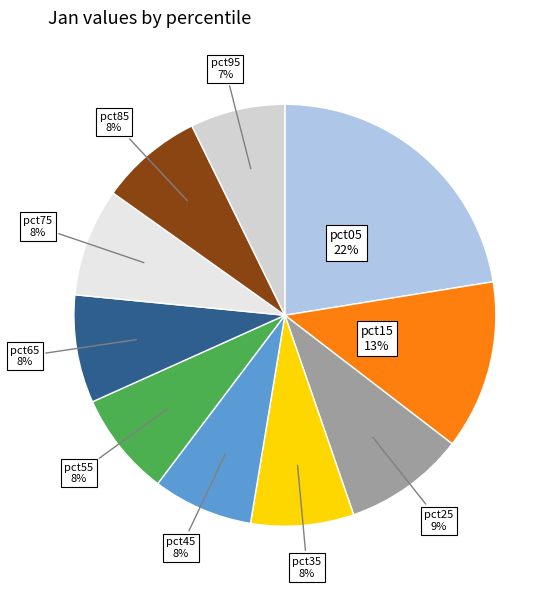

Is there any slice that represents more than half of the pie?

No